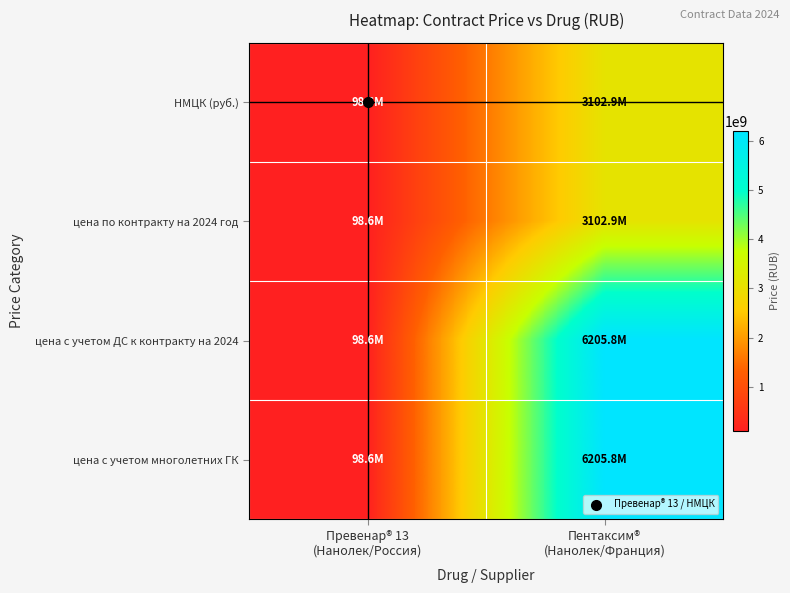

At how many categories does at least one series exceed 3065320825?

1